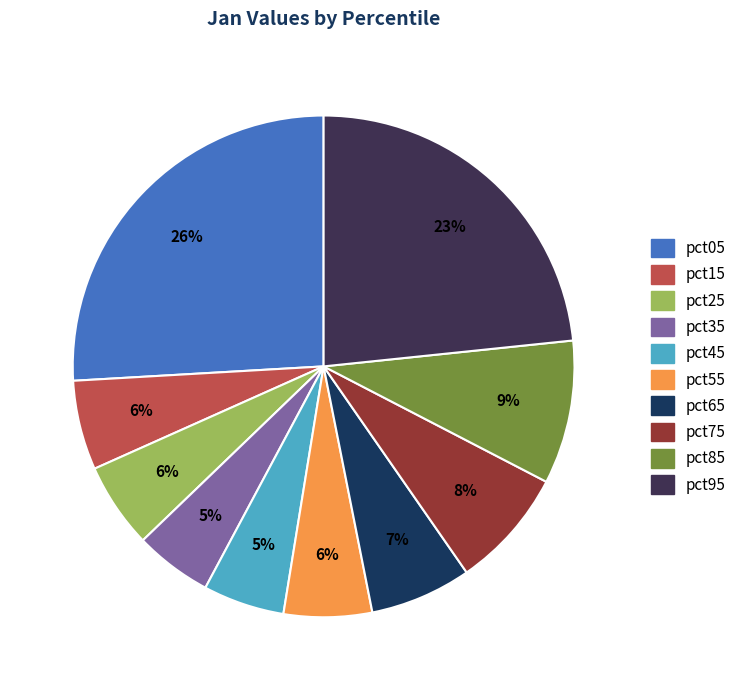

Is it true that pct95 is 23% of the pie?

True